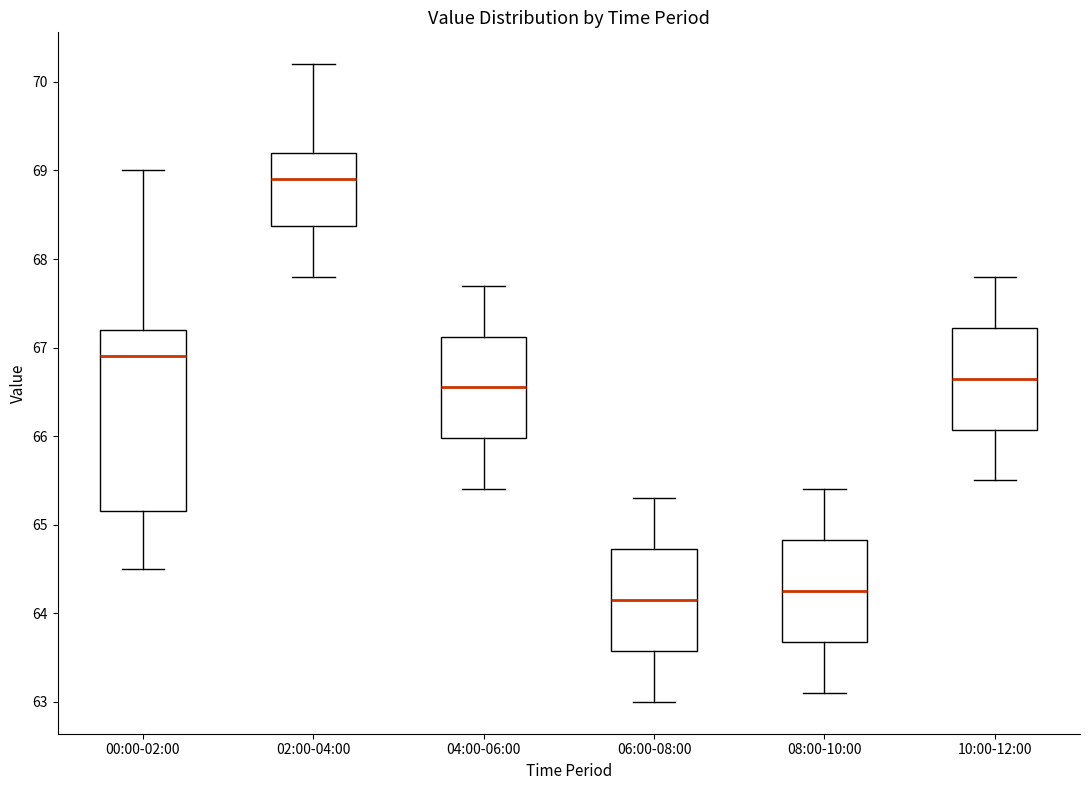

Where does the lower whisker of the box for 08:00-10:00 end on the y-axis? The values are not printed on the chart, so give them approximately, as read against the axis.

63.1